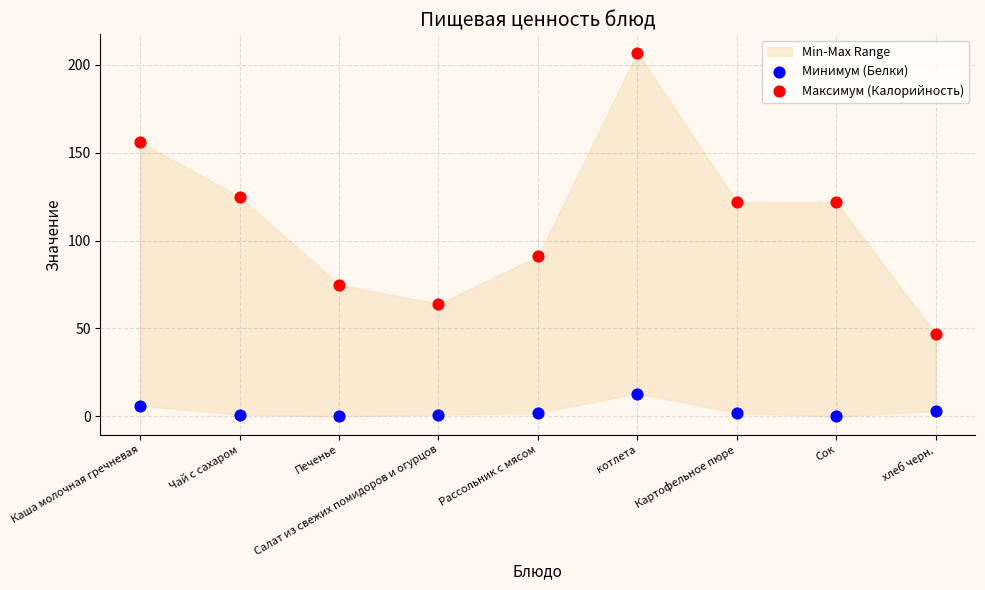

Which series has the widest spread of Y values?

Максимум (Калорийность)